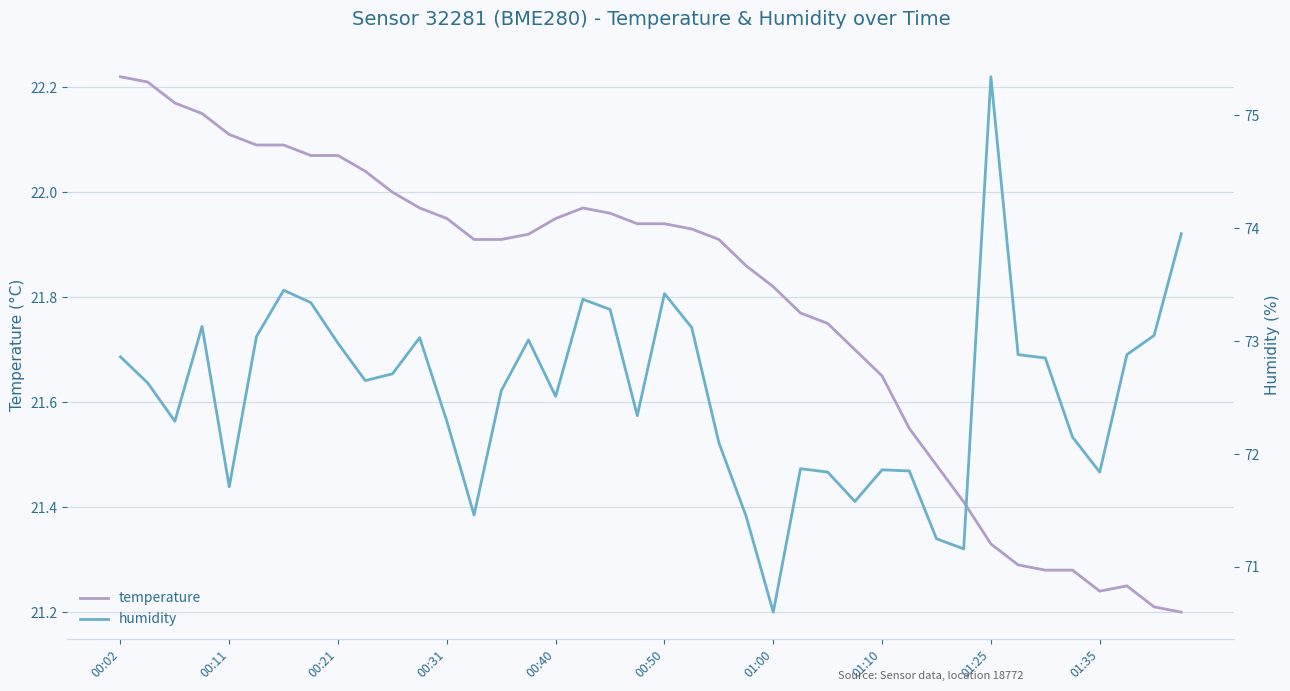

How many data points in humidity are less than 72?

12